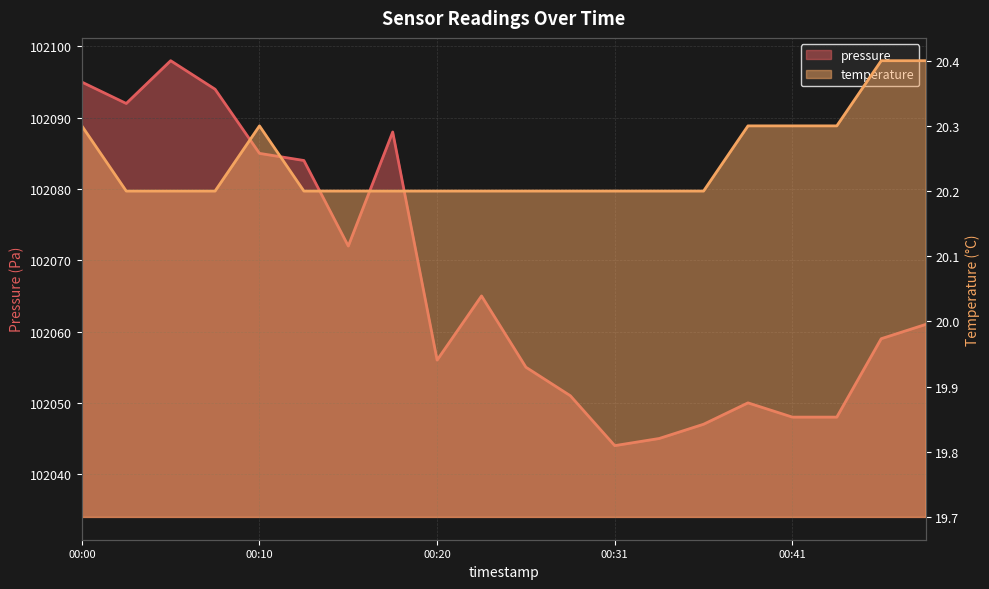

The value of temperature at 00:46 is 10.4. True or false?

False